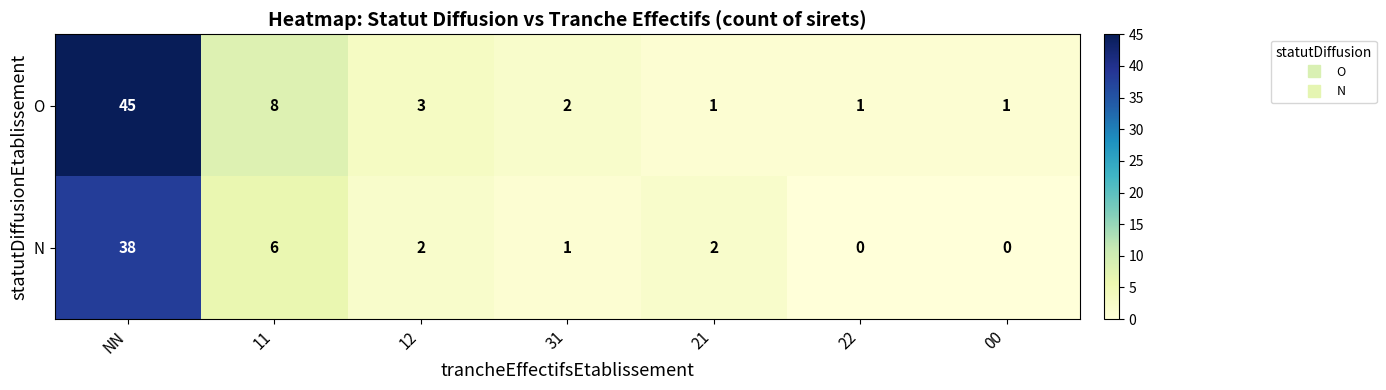

Which series changed the most between NN and 31?

O